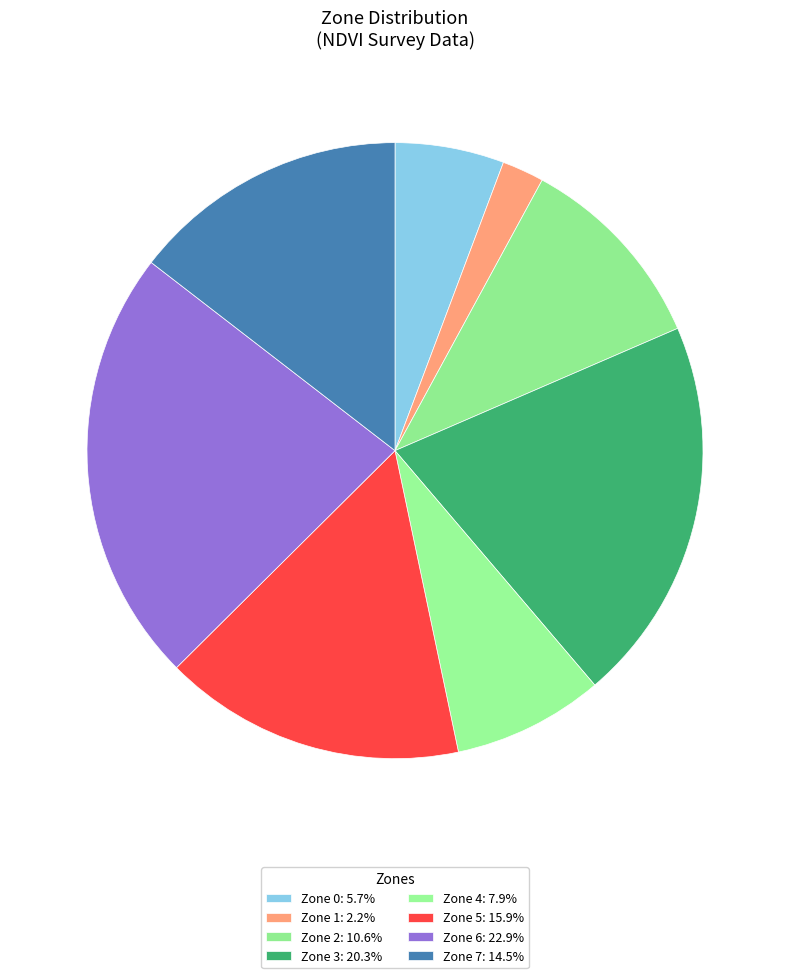

Rank the categories by value from lowest to highest.

Zone 1, Zone 0, Zone 4, Zone 2, Zone 7, Zone 5, Zone 3, Zone 6